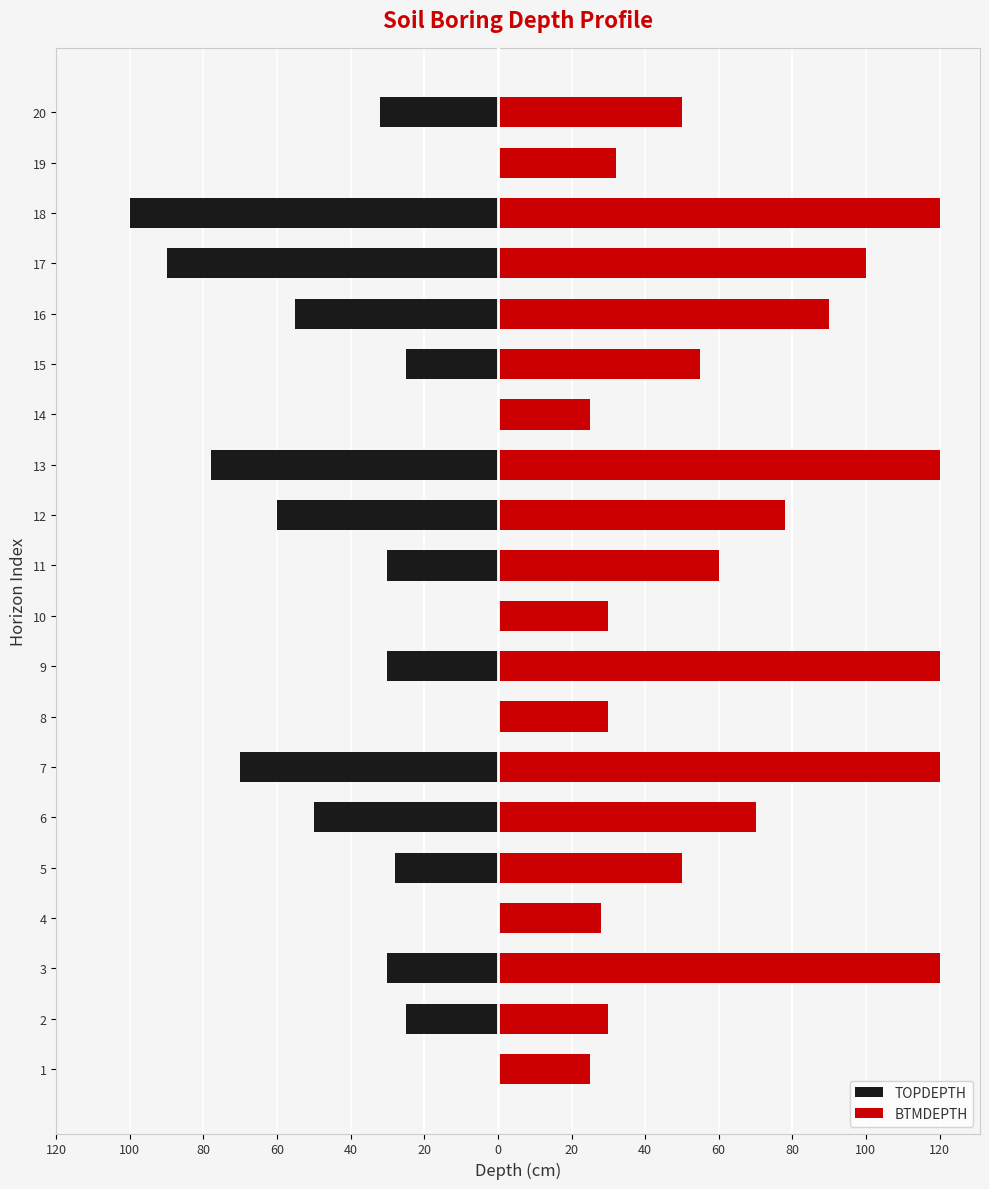

What is the minimum value for BTMDEPTH?

25